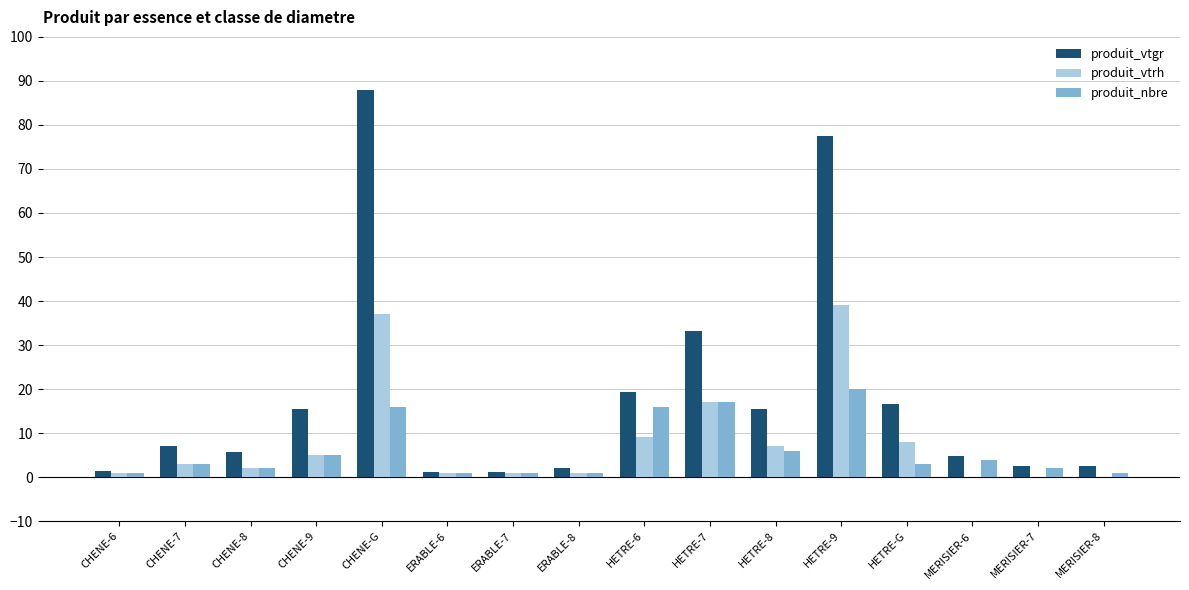

What is the difference between the produit_vtgr values at MERISIER-8 and HETRE-6?

16.6